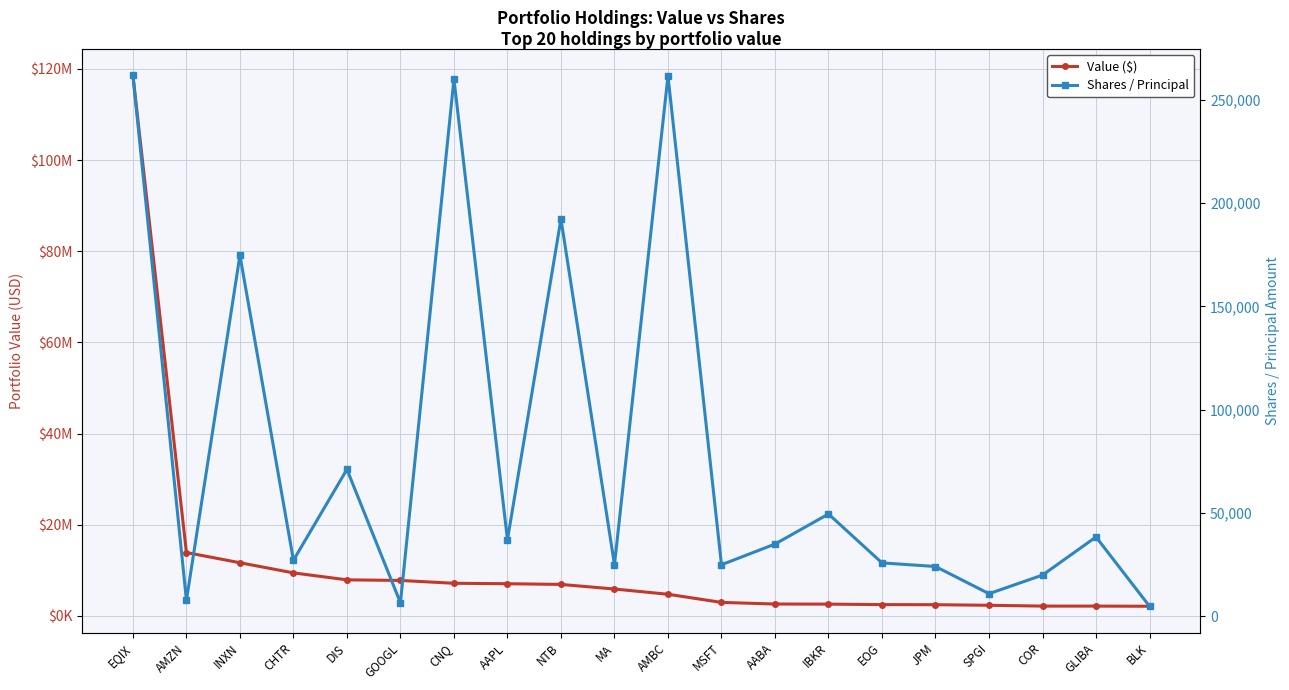

Reading left to right, what are all the values shown in this chart?

Value ($): EQIX=118597000	AMZN=13890000	INXN=11655000	CHTR=9425000	DIS=7899000	GOOGL=7767000	CNQ=7147000	AAPL=7047000	NTB=6897000	MA=5886000	AMBC=4736000	MSFT=2949000	AABA=2594000	IBKR=2571000	EOG=2465000	JPM=2445000	SPGI=2316000	COR=2140000	GLIBA=2137000	BLK=2104000
Shares / Principal: EQIX=261711	AMZN=7800	INXN=174663	CHTR=27167	DIS=71114	GOOGL=6600	CNQ=259900	AAPL=37100	NTB=192238	MA=25000	AMBC=261382	MSFT=25000	AABA=35000	IBKR=49558	EOG=25900	JPM=24148	SPGI=11000	COR=20000	GLIBA=38430	BLK=4924